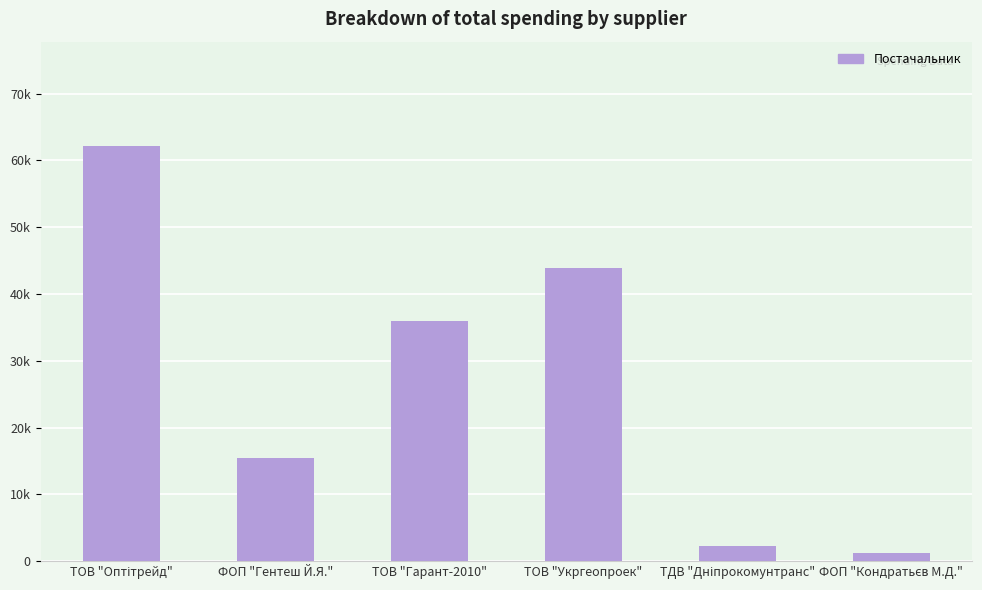

Reading left to right, what are all the values shown in this chart?

ТОВ "Оптітрейд"=62213.0	ФОП "Гентеш Й.Я."=15466.0	ТОВ "Гарант-2010"=35954.0	ТОВ "Укргеопроек"=43943.4	ТДВ "Дніпрокомунтранс"=2255.2	ФОП "Кондратьєв М.Д."=1179.0